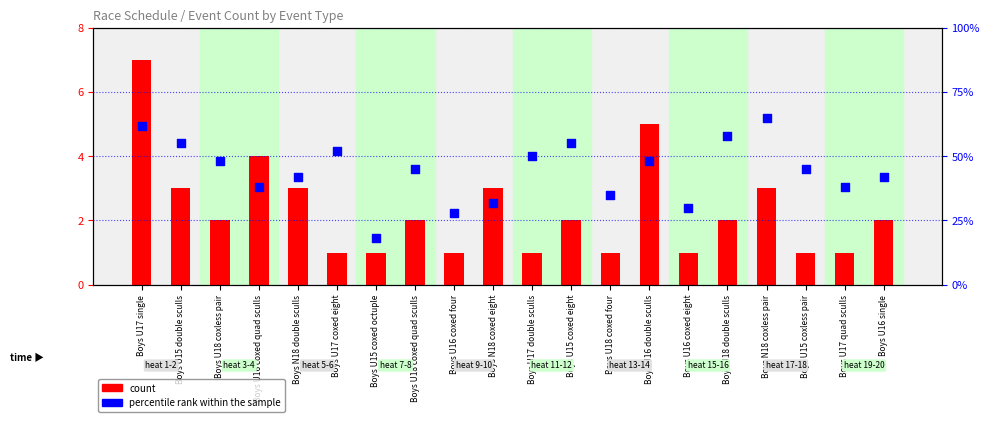

At how many categories does at least one series exceed 23?

19